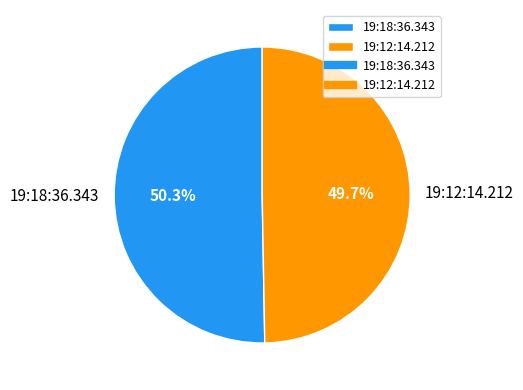

Combined, do 19:12:14.212 and 19:18:36.343 account for over 50%?

Yes